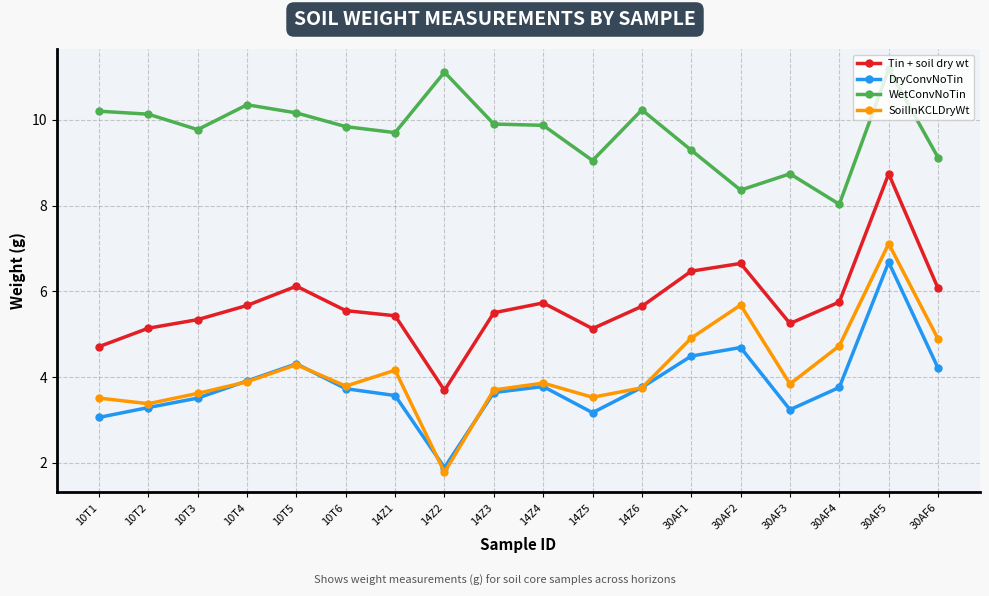

Is this an area chart (filled region under the line)?

No